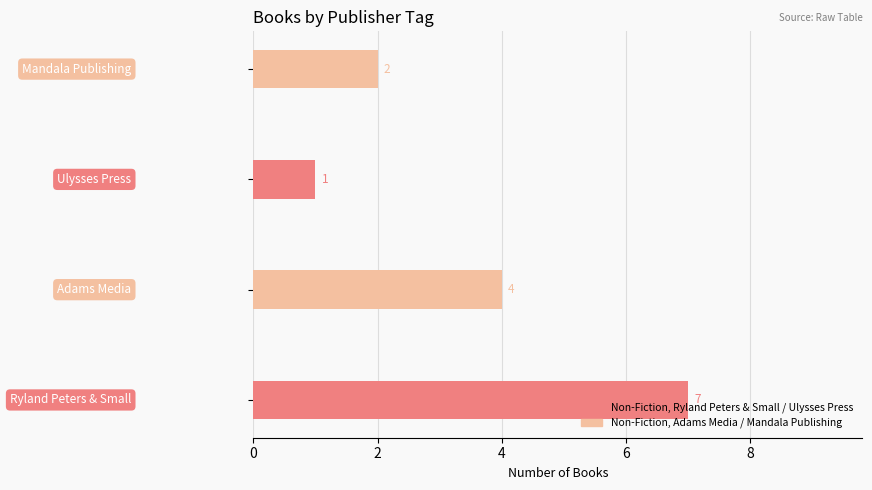

What is the sum of all values?

14